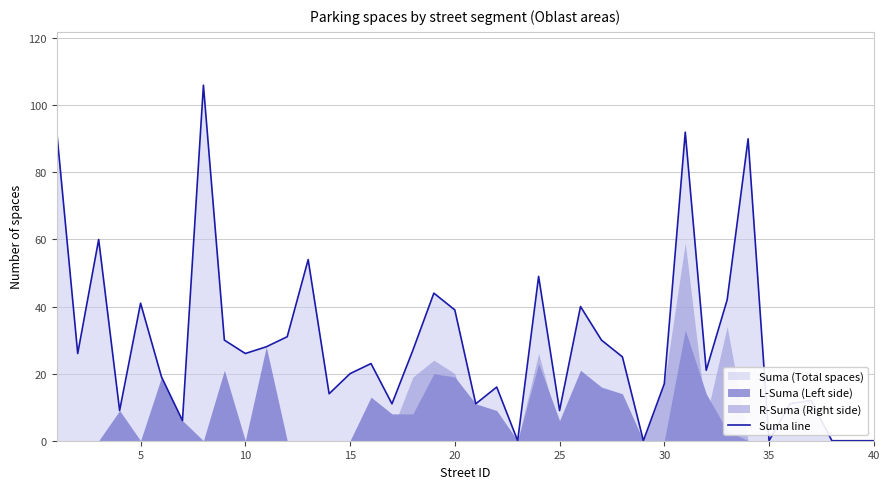

How many lines are shown in the chart?

1